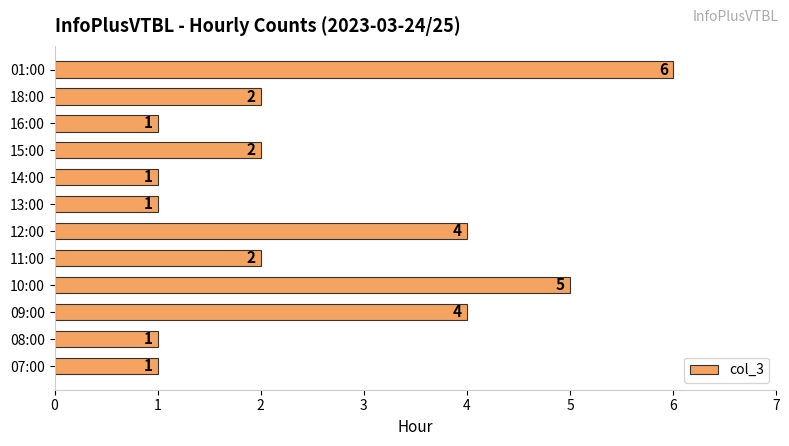

Is it true that the value at 15:00 is 2?

True